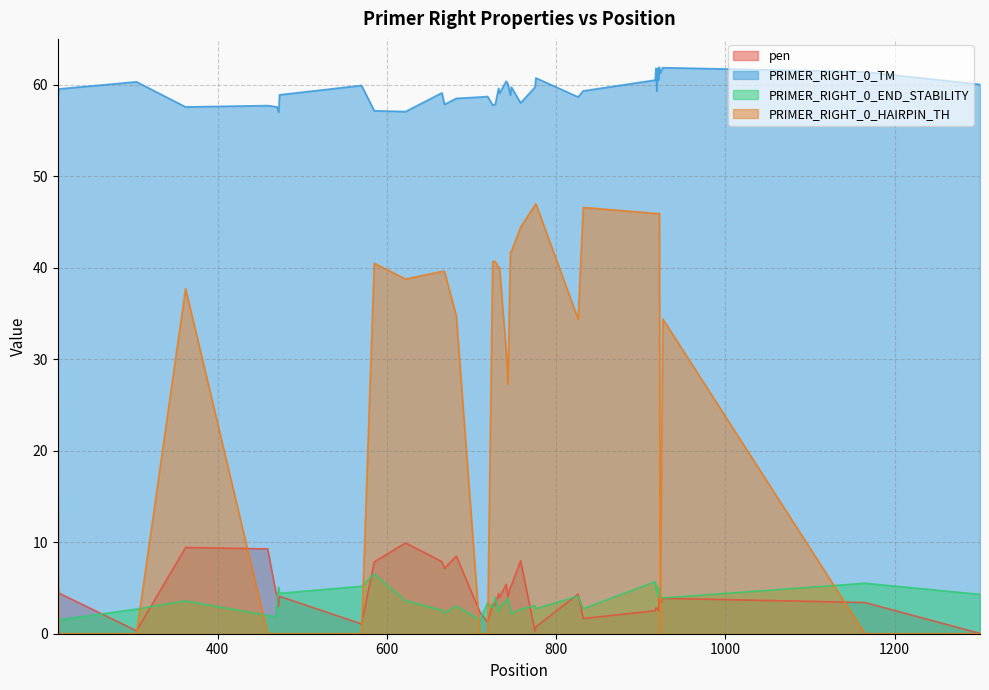

What is the difference between the maximum and minimum values in the PRIMER_RIGHT_0_HAIRPIN_TH series?

47.0